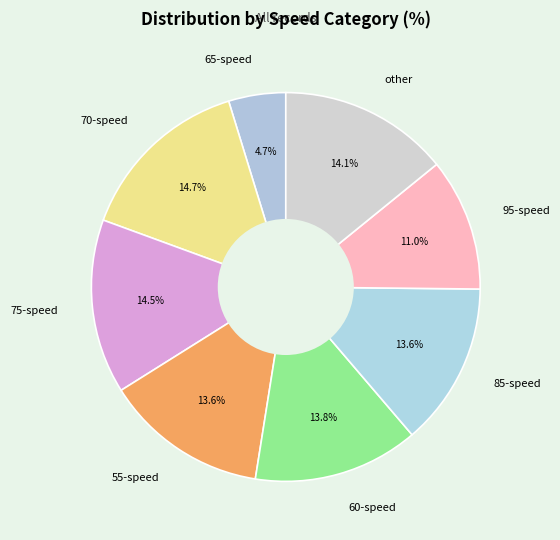

Is 65-speed the majority of the pie?

No